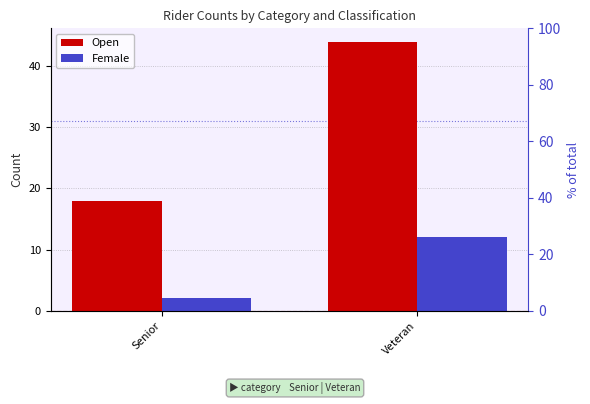

What is the difference between the Open values at Veteran and Senior?

26.0